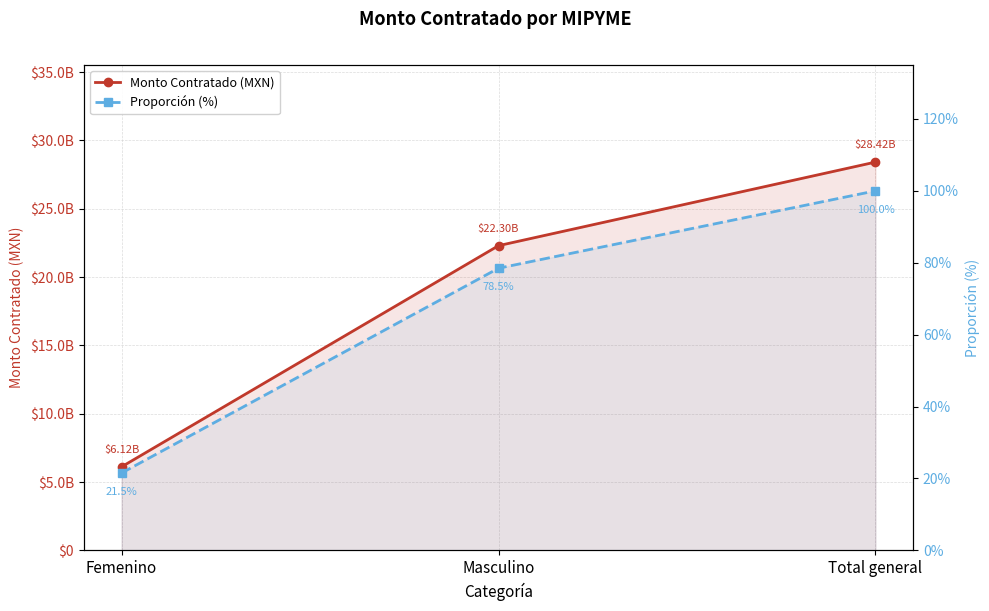

How many lines are shown in the chart?

2